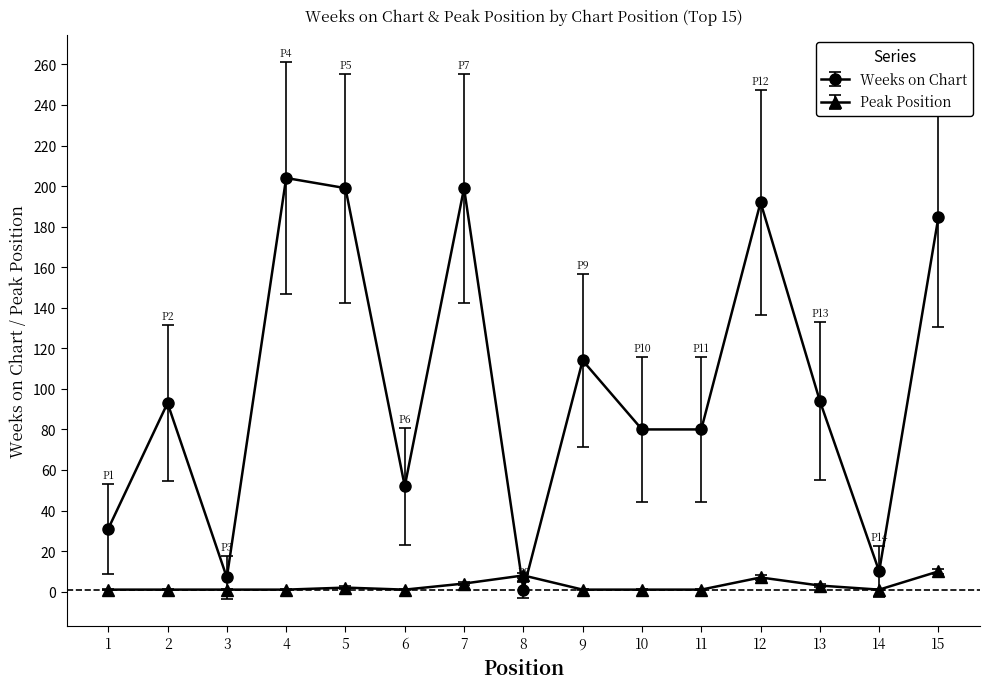

True or false: Peak Position has more than 0 points higher than both neighbors.

True